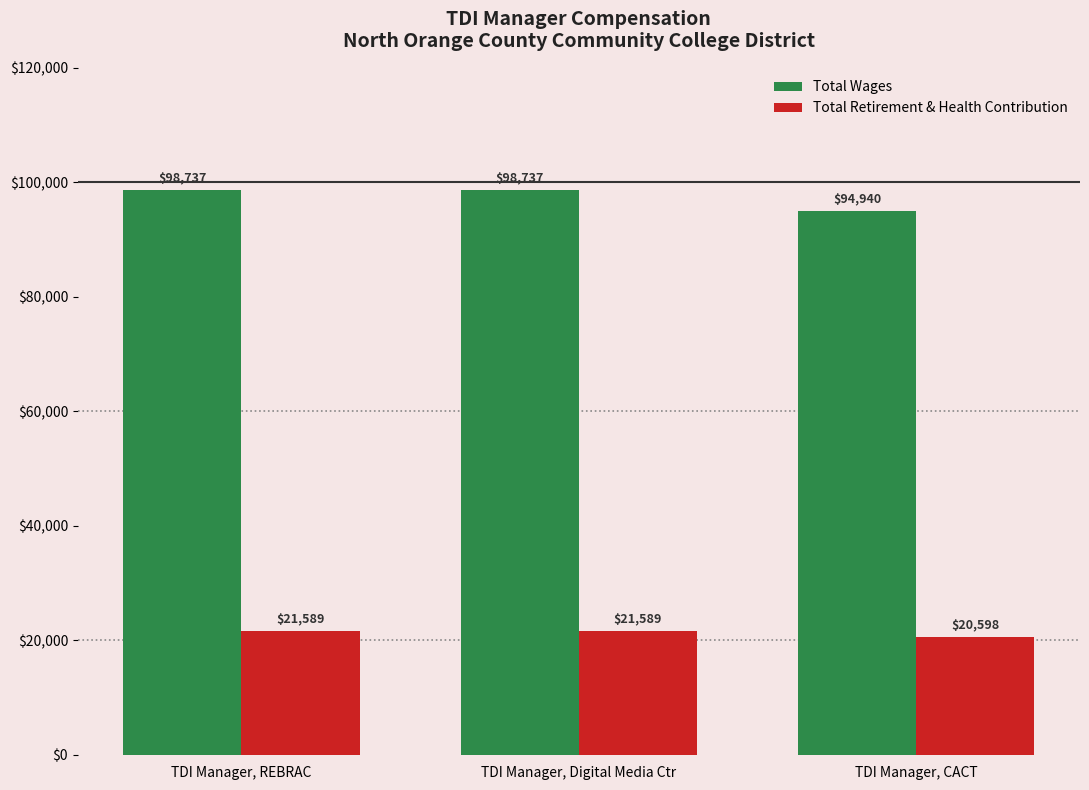

What is the difference between the maximum and minimum values in the Total Wages series?

3797